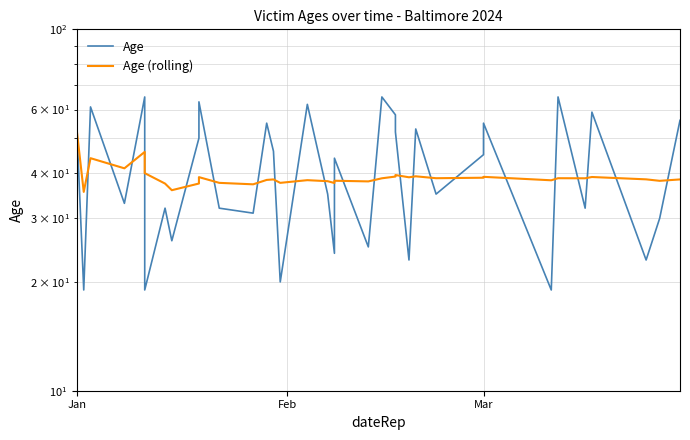

Is it true that Age equals 90.6 at Jan?

False